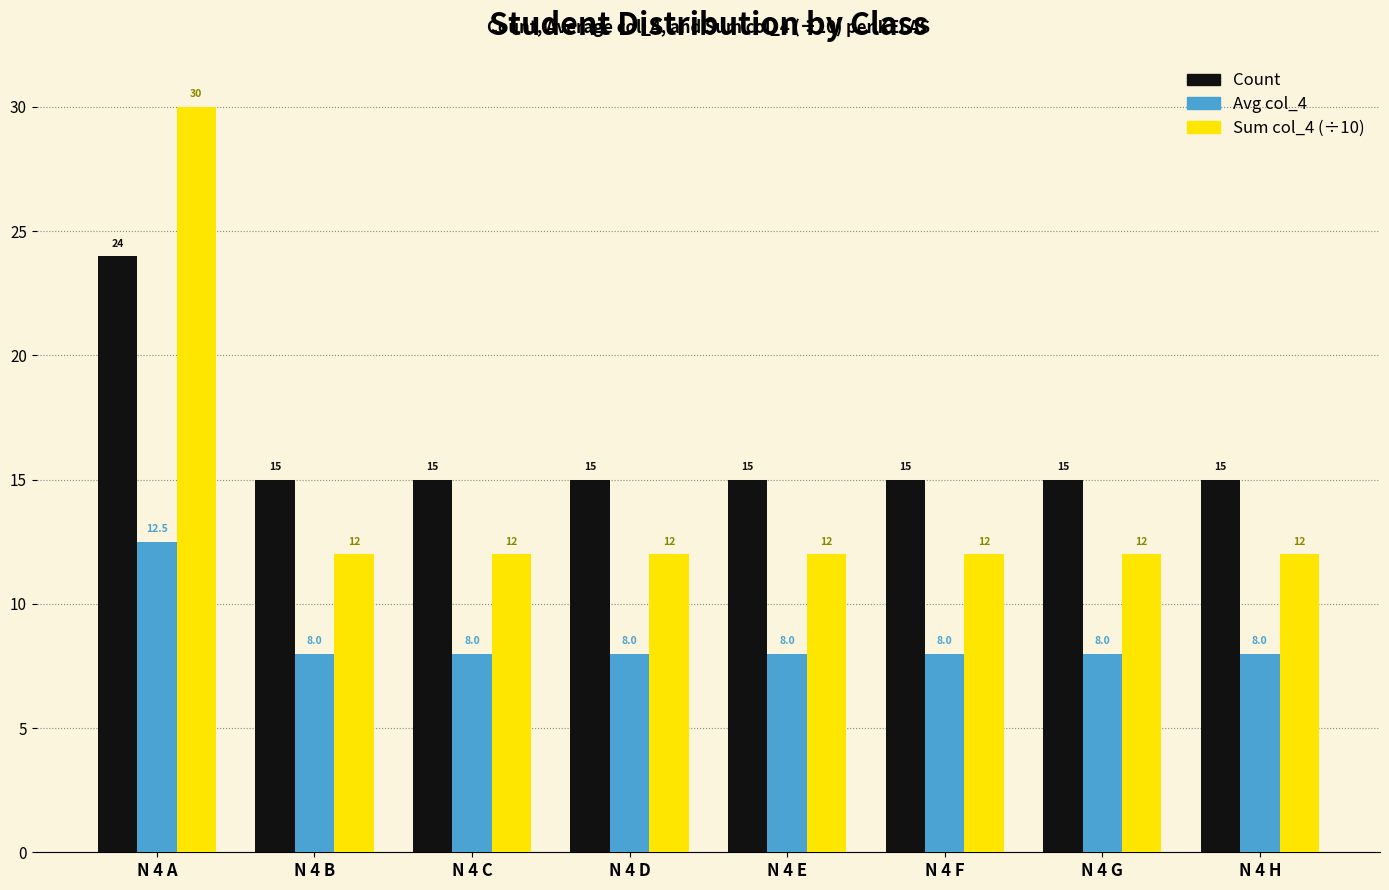

Count the Avg col_4 values in the range 8 to 9.

7